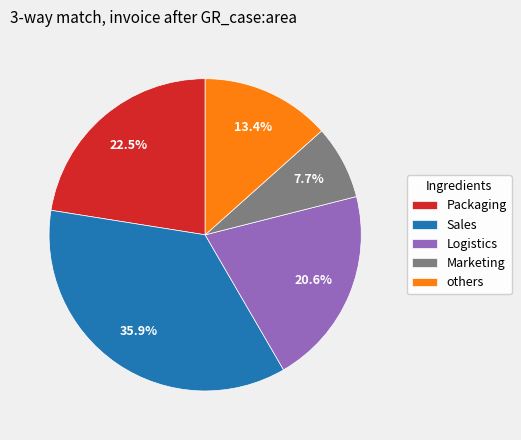

Which slice is the largest?

Sales